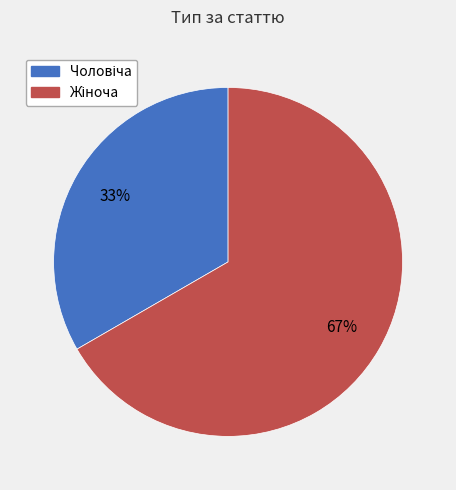

Does any single category account for the majority?

Yes